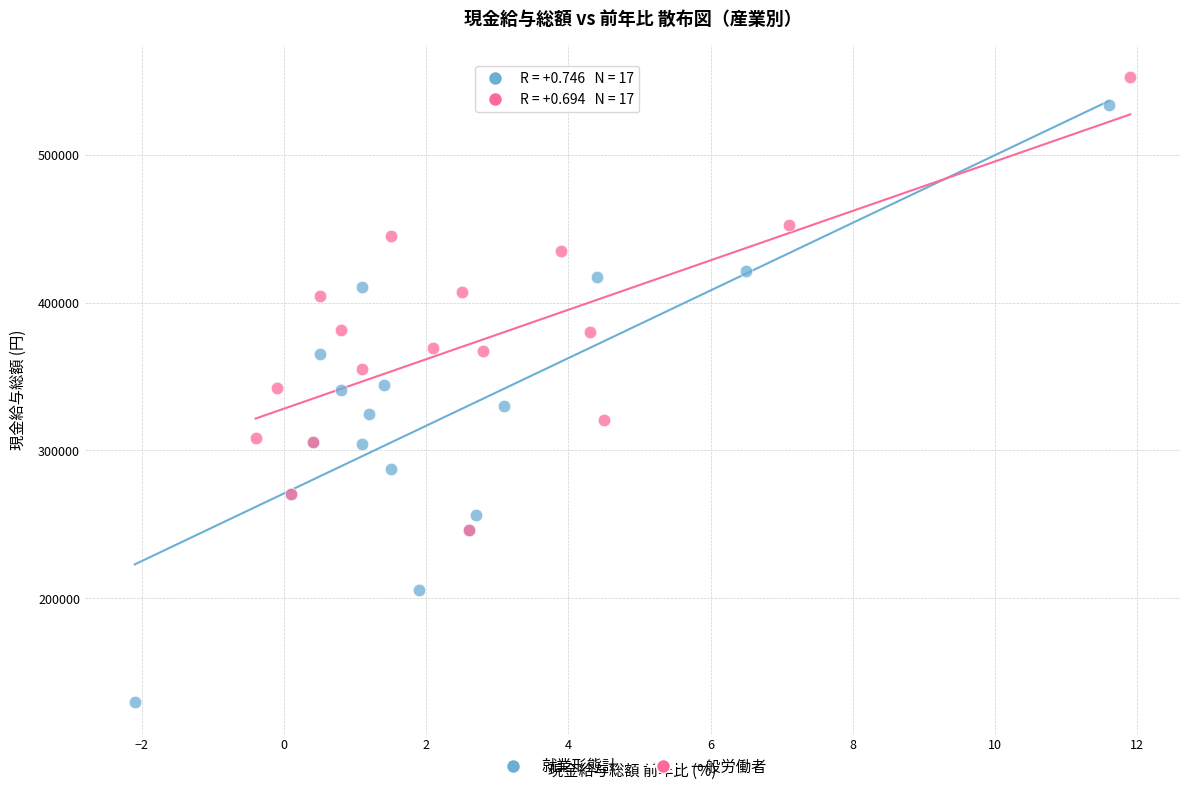

Which series has the widest spread of Y values?

就業形態計